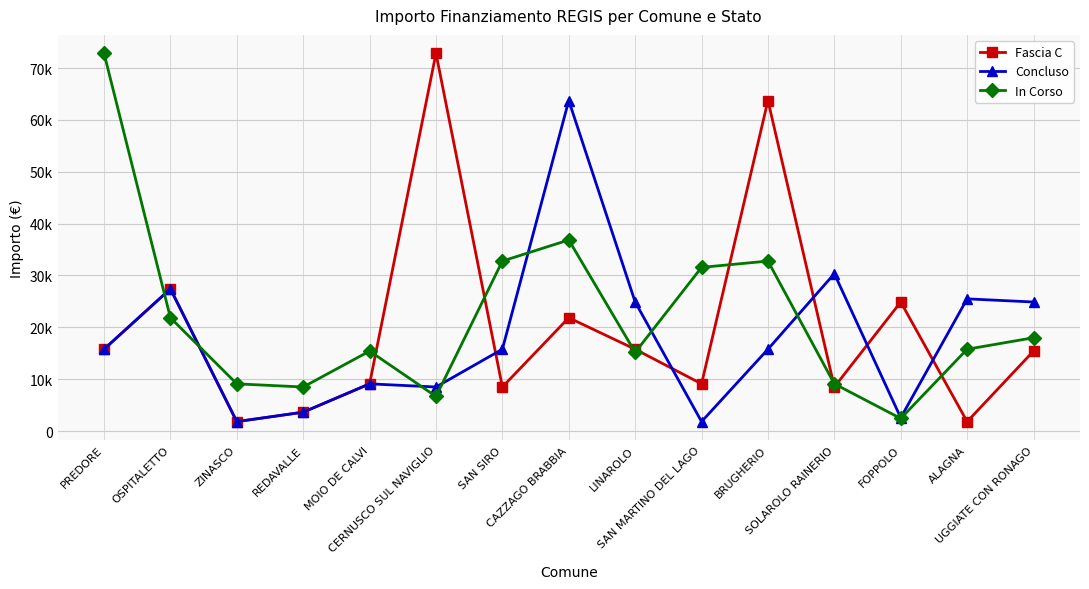

After their last crossing, which series has the higher values: In Corso or Concluso?

Concluso